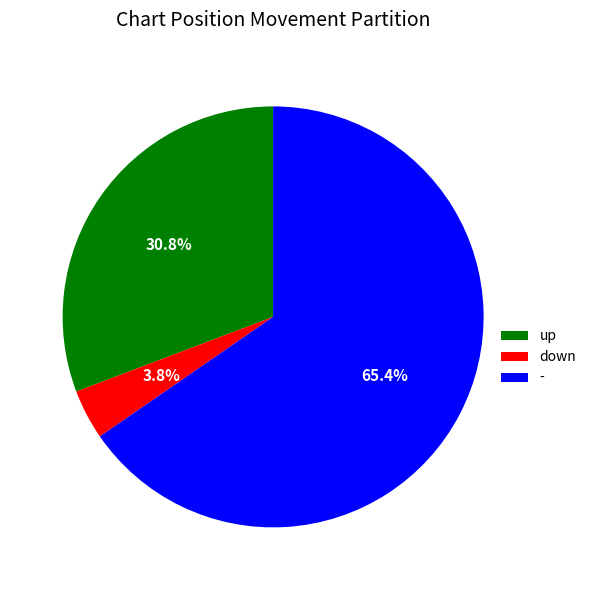

To the nearest percent, what is the difference between the - and down slice percentages?

62%